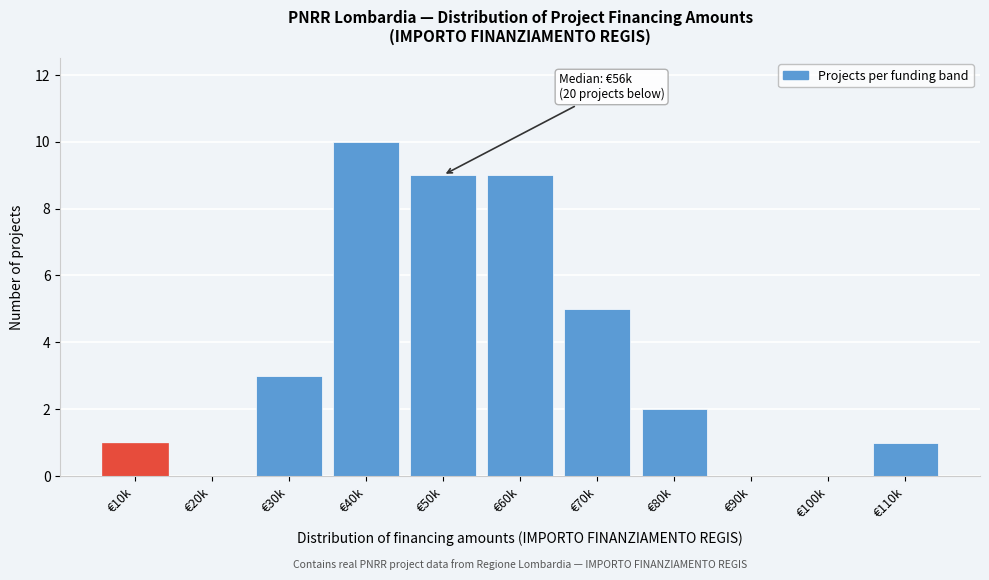

Reading right to left, list all the values displayed in this chart.

€110k=1	€100k=0	€90k=0	€80k=2	€70k=5	€60k=9	€50k=9	€40k=10	€30k=3	€20k=0	€10k=1